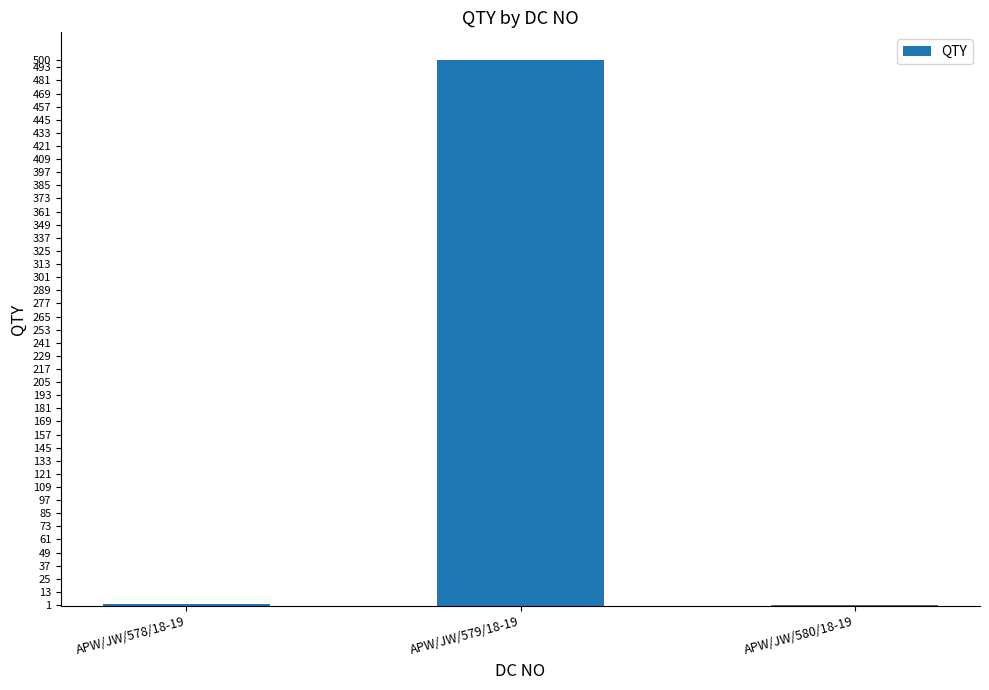

What is the greatest value displayed?

500